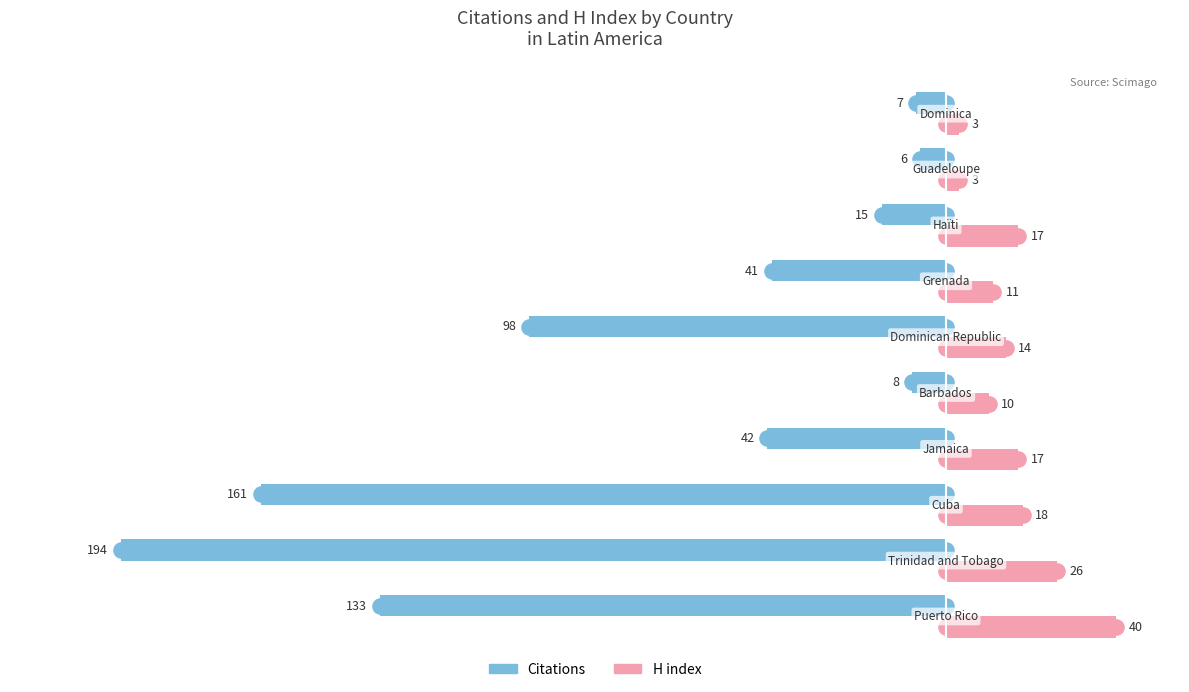

Is the value of Citations at 8 greater than the value of H index at 6?

No